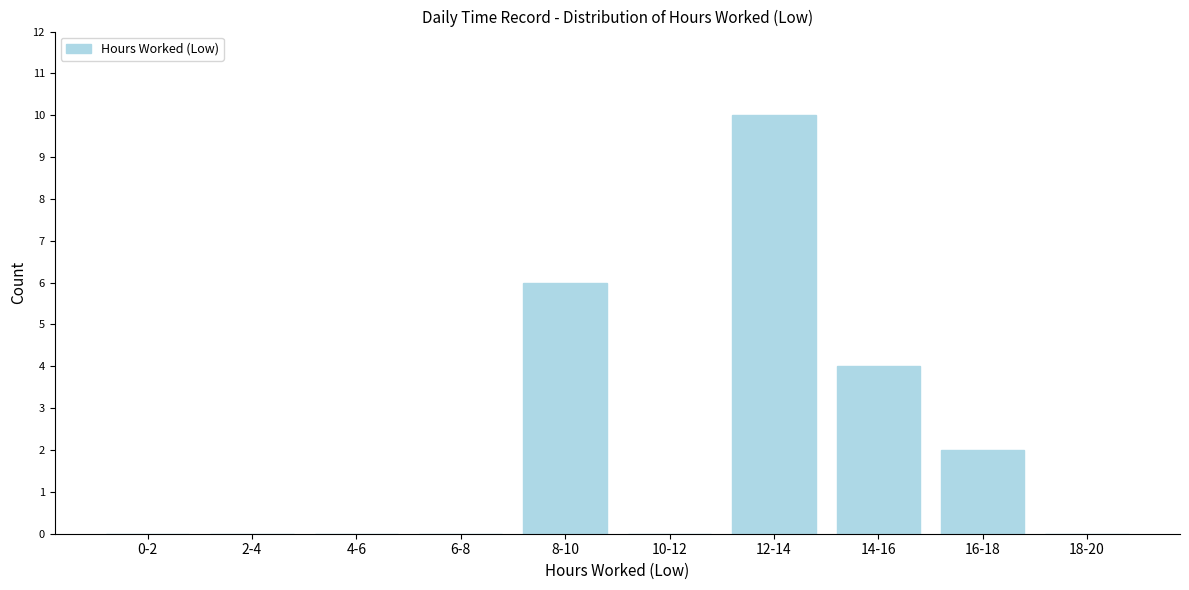

Reading left to right, list all the values displayed in this chart.

0-2=0	2-4=0	4-6=0	6-8=0	8-10=6	10-12=0	12-14=10	14-16=4	16-18=2	18-20=0